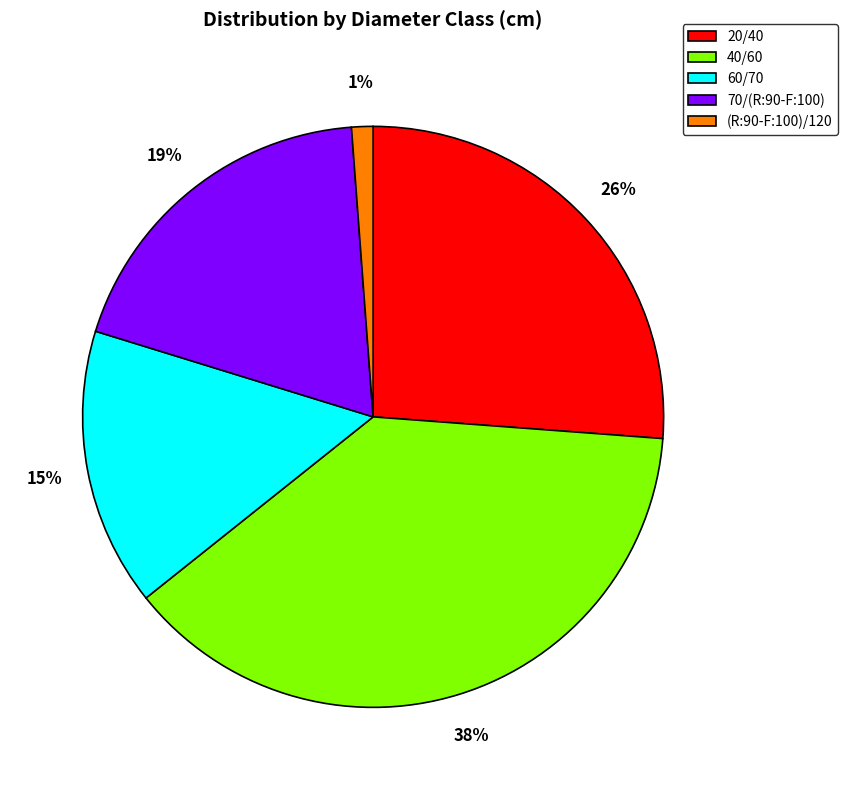

How many slices are in this pie chart?

5